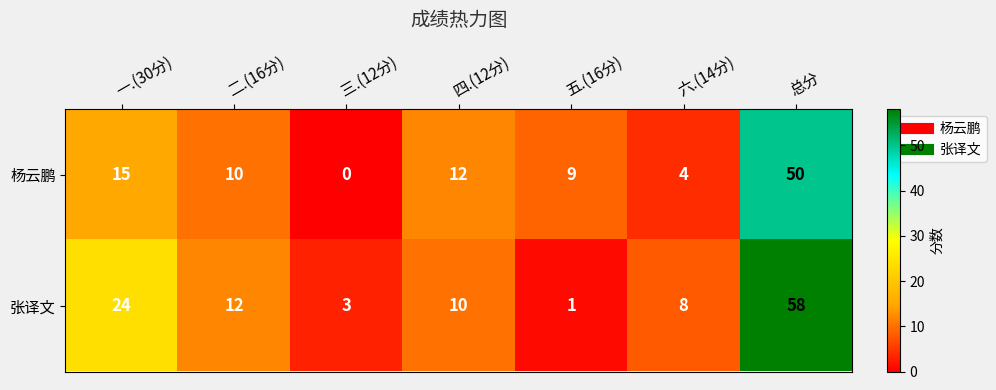

Rank the categories by 张译文 value from lowest to highest.

五.(16分), 三.(12分), 六.(14分), 四.(12分), 二.(16分), 一.(30分), 总分